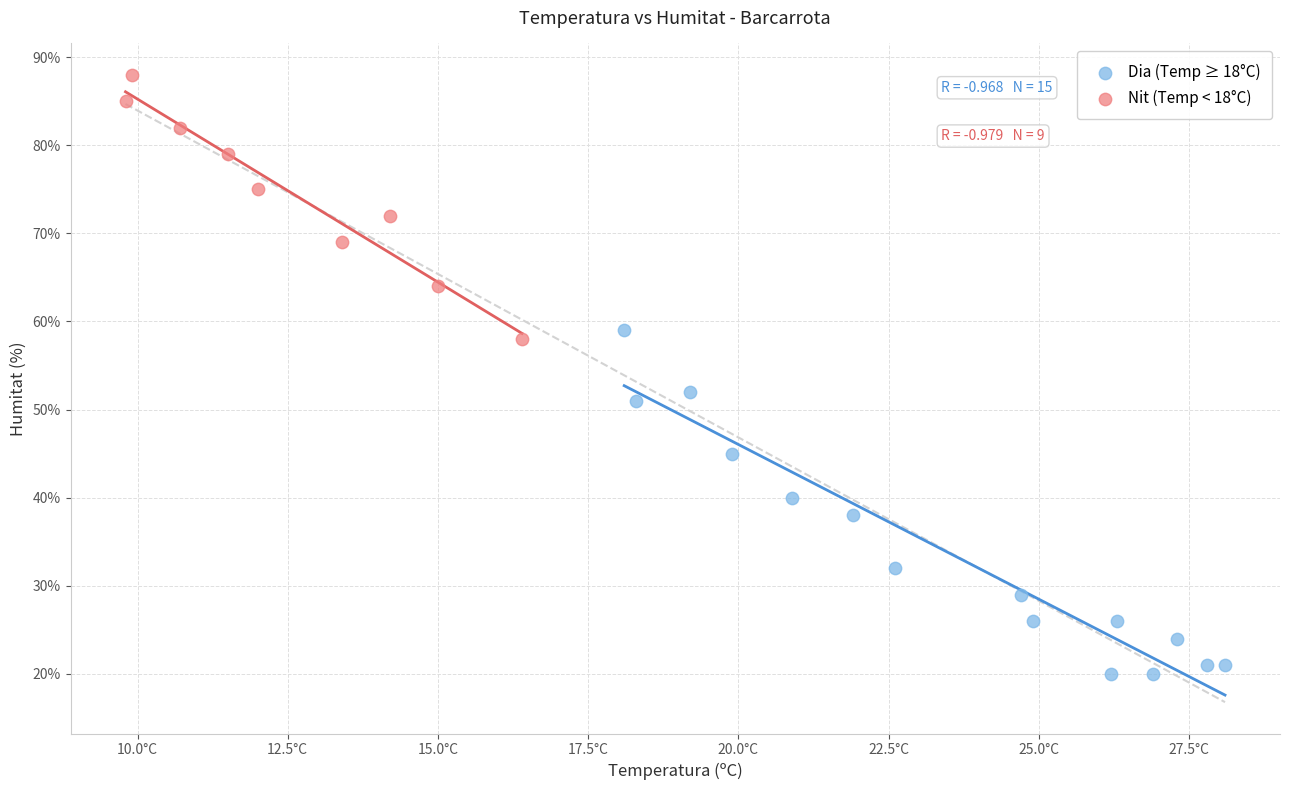

Which series has the widest spread of Y values?

Dia (Temp ≥ 18°C)